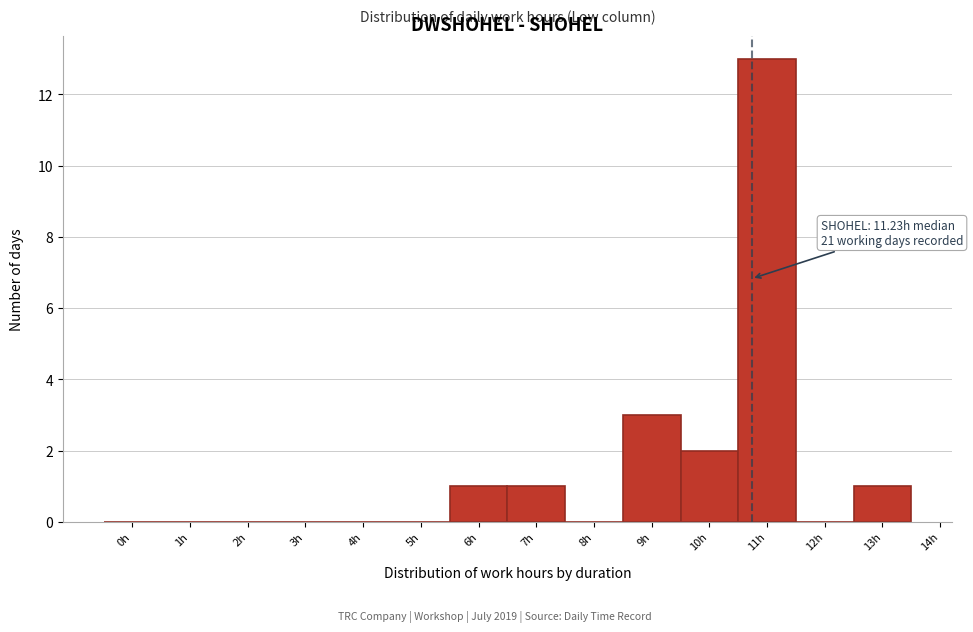

Reading left to right, transcribe all the data shown in this chart.

0h=0	1h=0	2h=0	3h=0	4h=0	5h=0	6h=1	7h=1	8h=0	9h=3	10h=2	11h=13	12h=0	13h=1